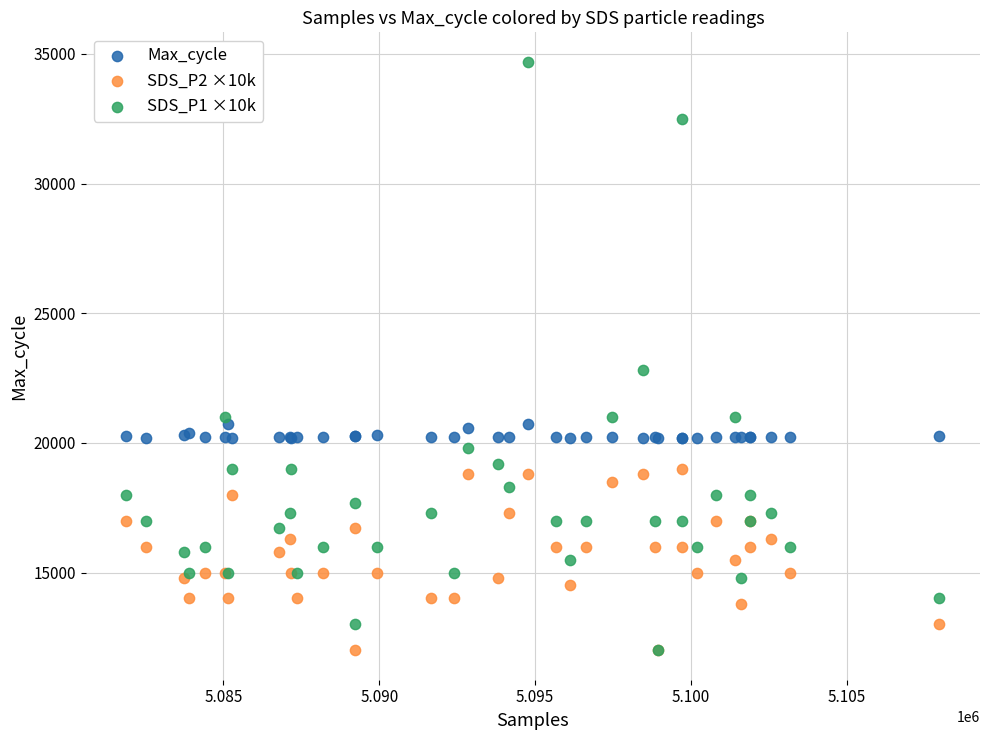

Which series reaches the maximum Y coordinate?

SDS_P1 ×10k